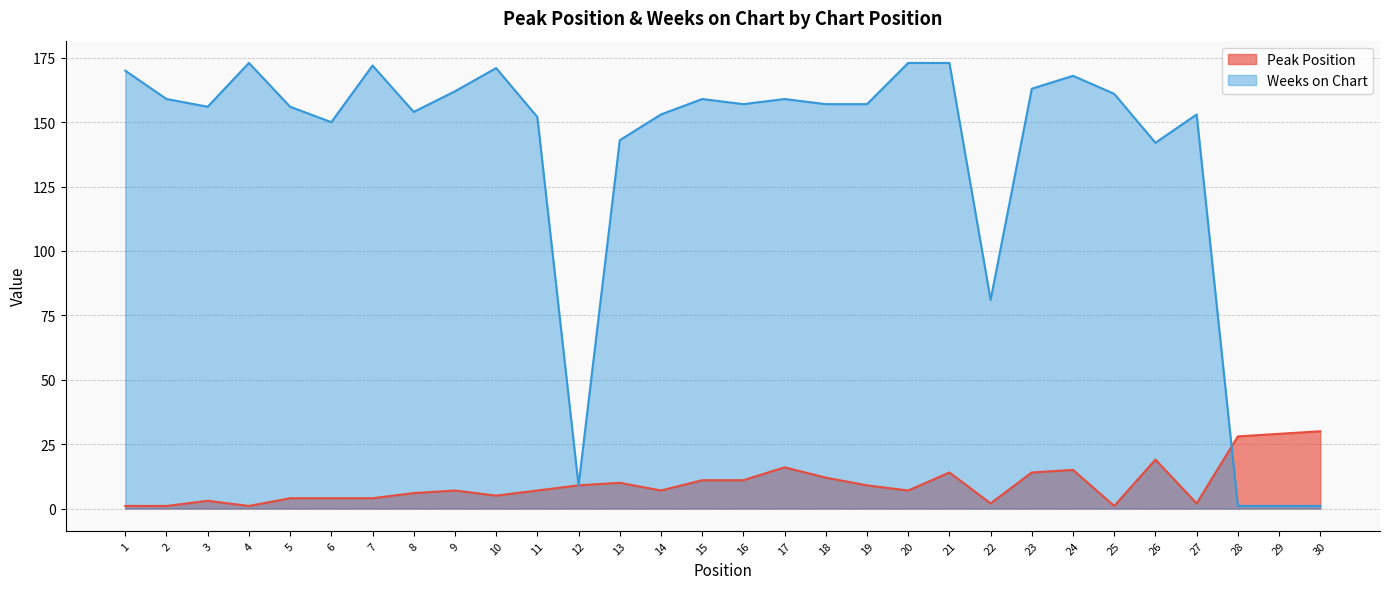

List the labels in order of Weeks on Chart value, largest first.

4, 20, 21, 7, 10, 1, 24, 23, 9, 25, 2, 15, 17, 16, 18, 19, 3, 5, 8, 14, 27, 11, 6, 13, 26, 22, 12, 28, 29, 30